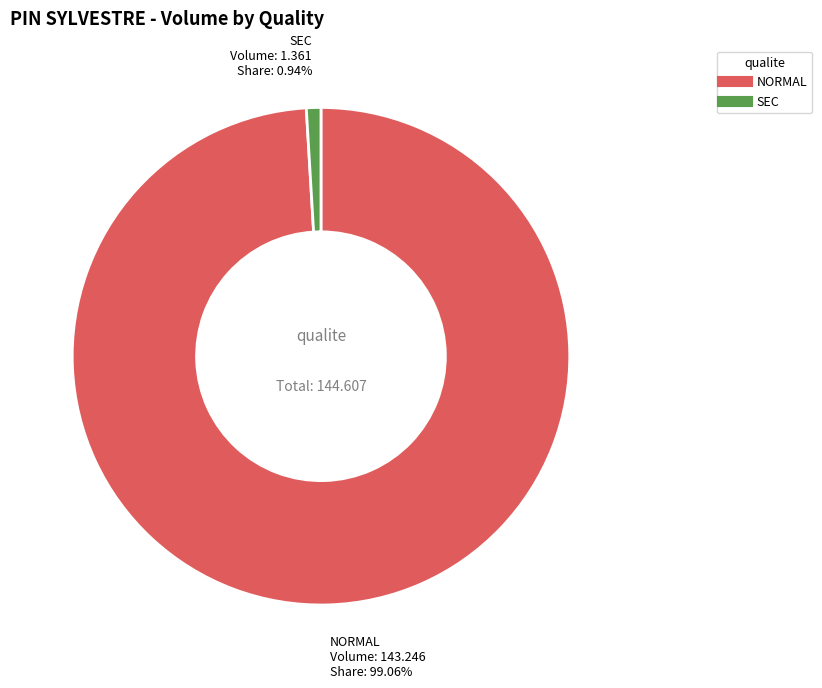

Is there a majority slice in this chart?

Yes